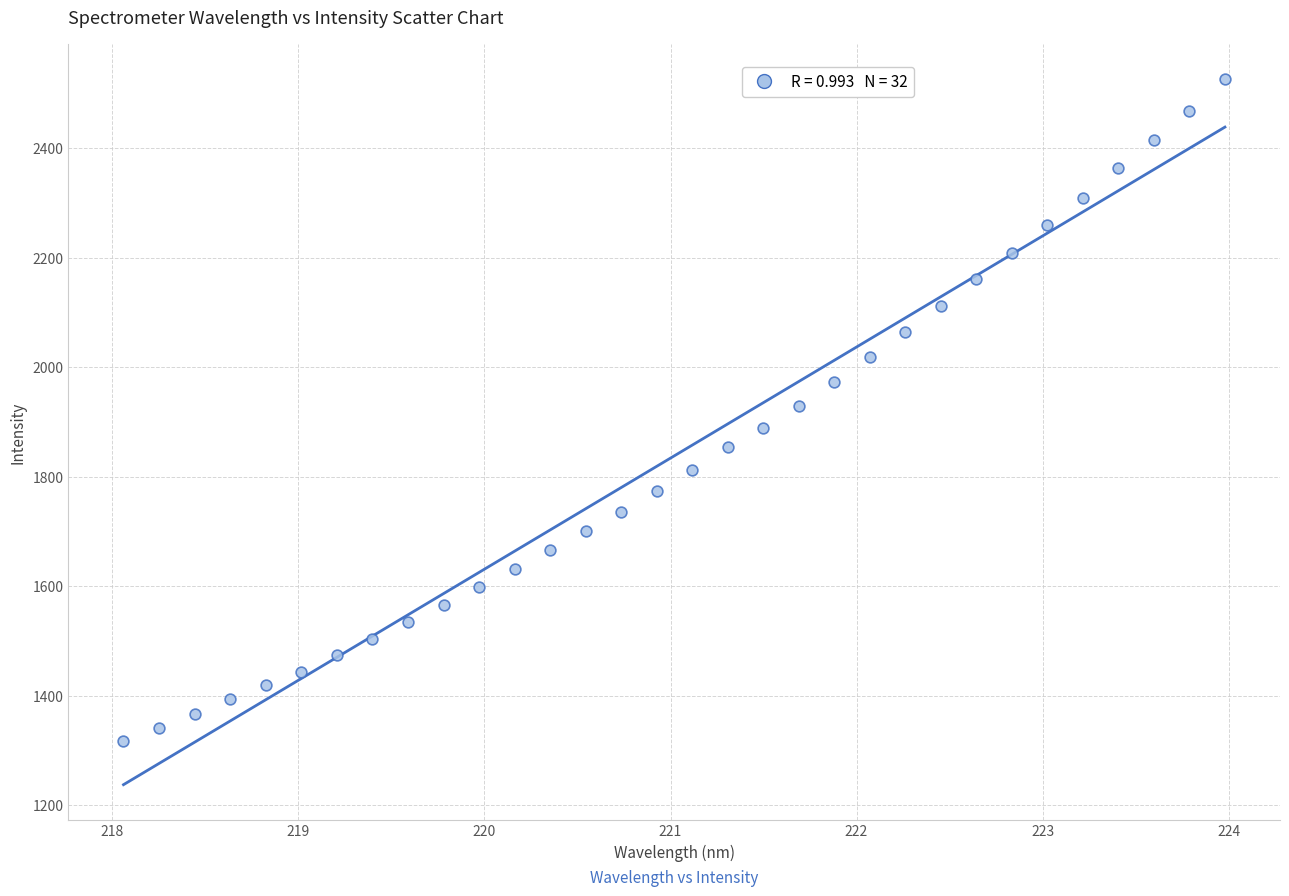

What is the range of X values (max minus min)?

5.9